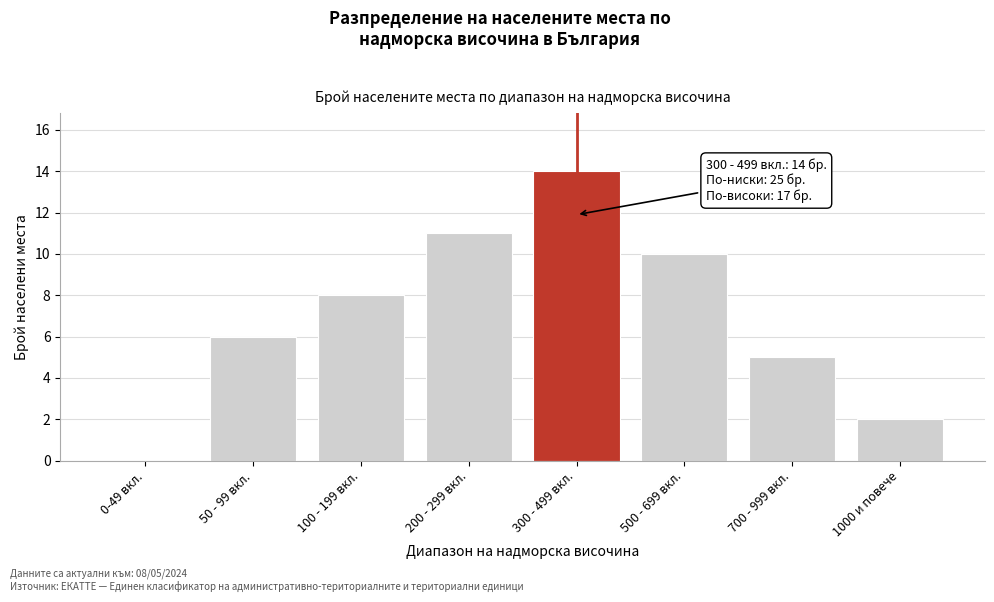

Reading right to left, what are all the values shown in this chart?

1000 и повече=2	700 - 999 вкл.=5	500 - 699 вкл.=10	300 - 499 вкл.=14	200 - 299 вкл.=11	100 - 199 вкл.=8	50 - 99 вкл.=6	0-49 вкл.=0